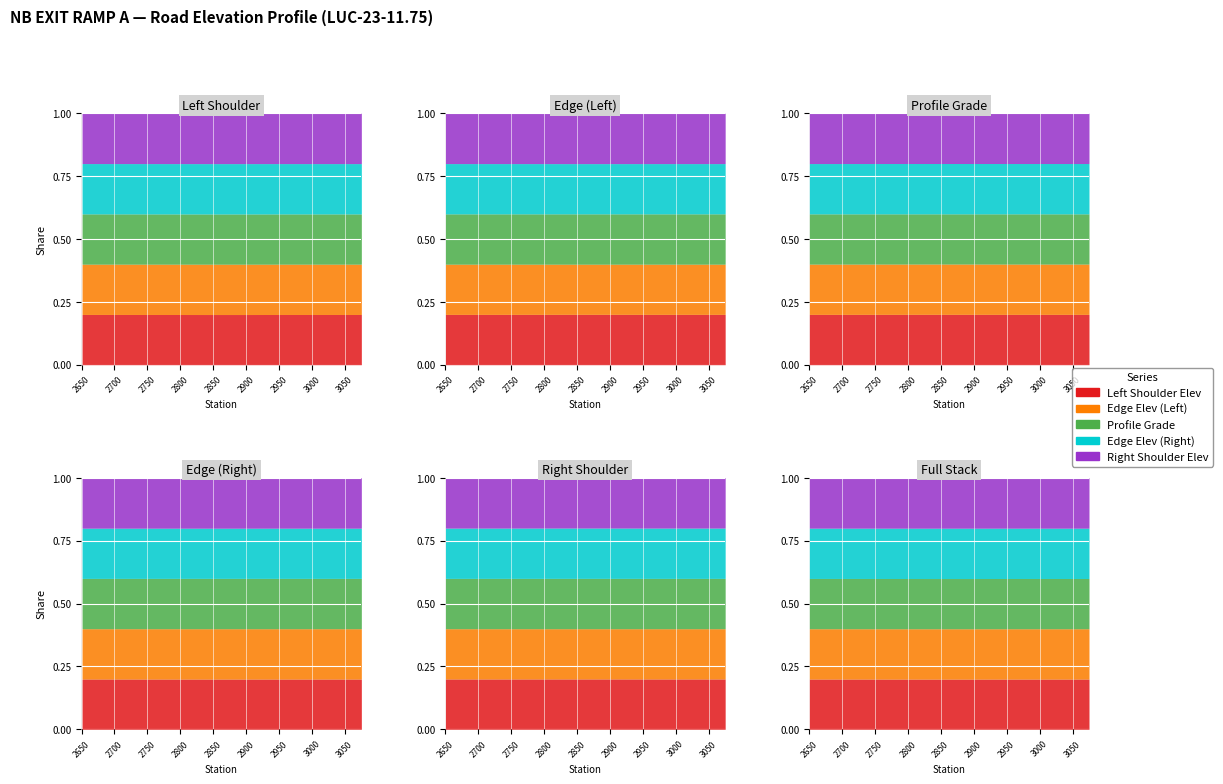

True or false: Right Shoulder Elev and Edge Elev (Right) intersect in this chart.

False